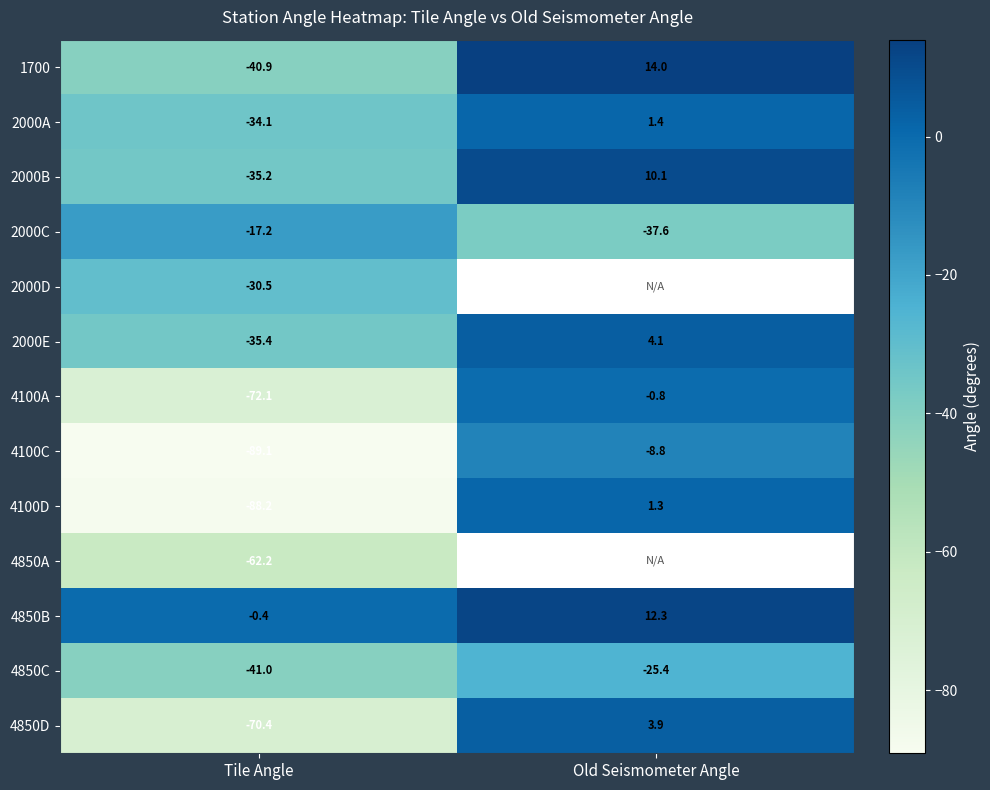

How many values in 1700 are below zero?

1